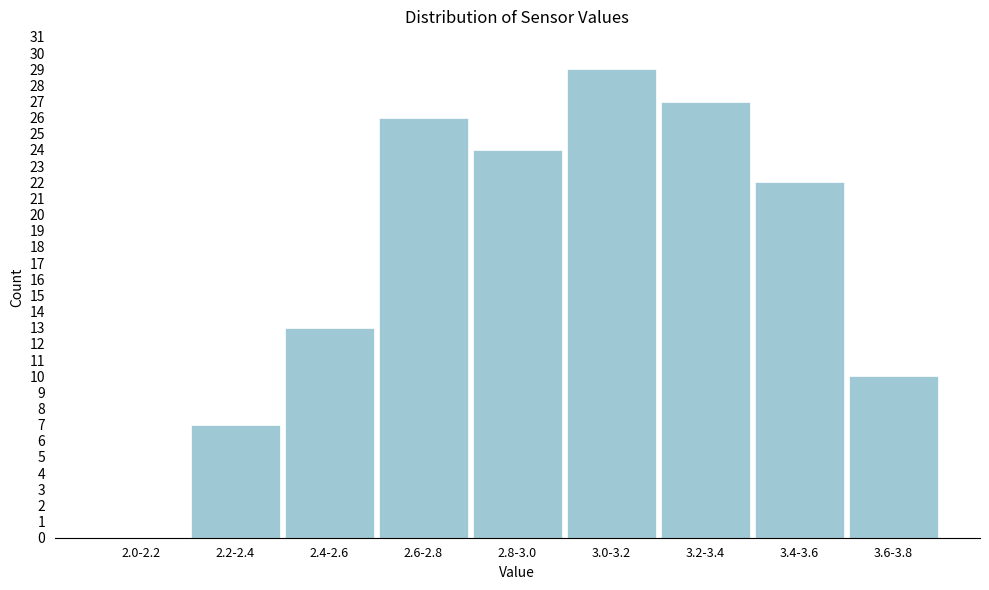

Reading right to left, extract all data points from this chart.

3.6-3.8=10	3.4-3.6=22	3.2-3.4=27	3.0-3.2=29	2.8-3.0=24	2.6-2.8=26	2.4-2.6=13	2.2-2.4=7	2.0-2.2=0